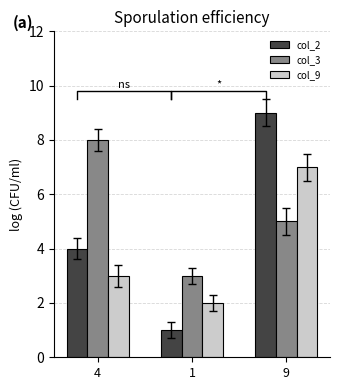

At which label does col_3 reach its minimum?

1